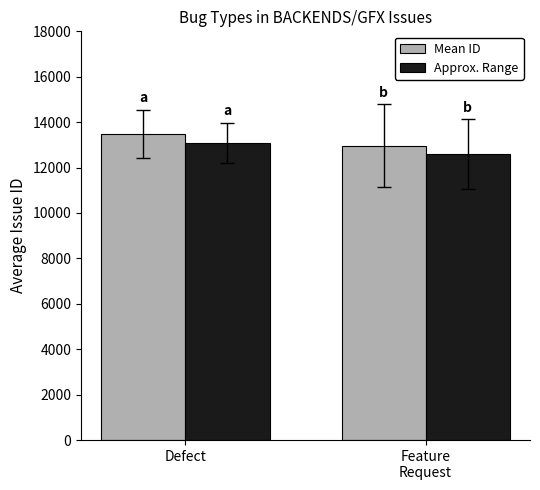

Between Defect and Feature
Request, which series saw the biggest shift?

Mean ID